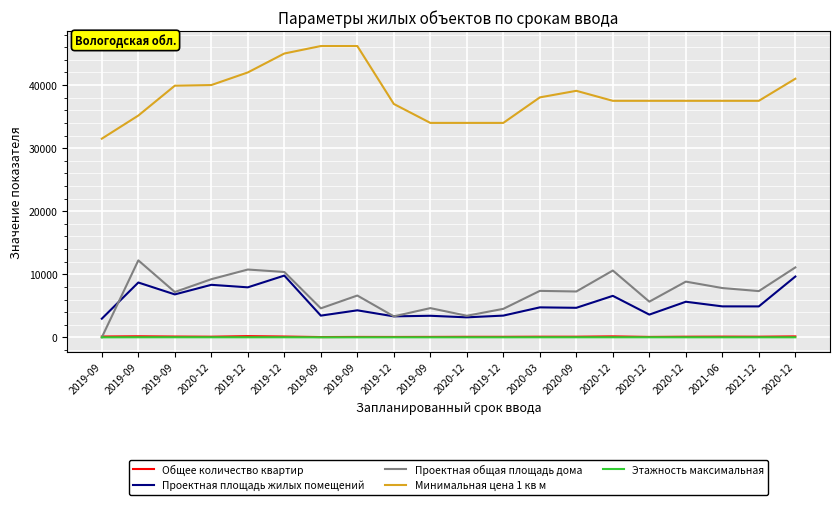

True or false: Этажность максимальная has more than 2 interior local peaks.

False